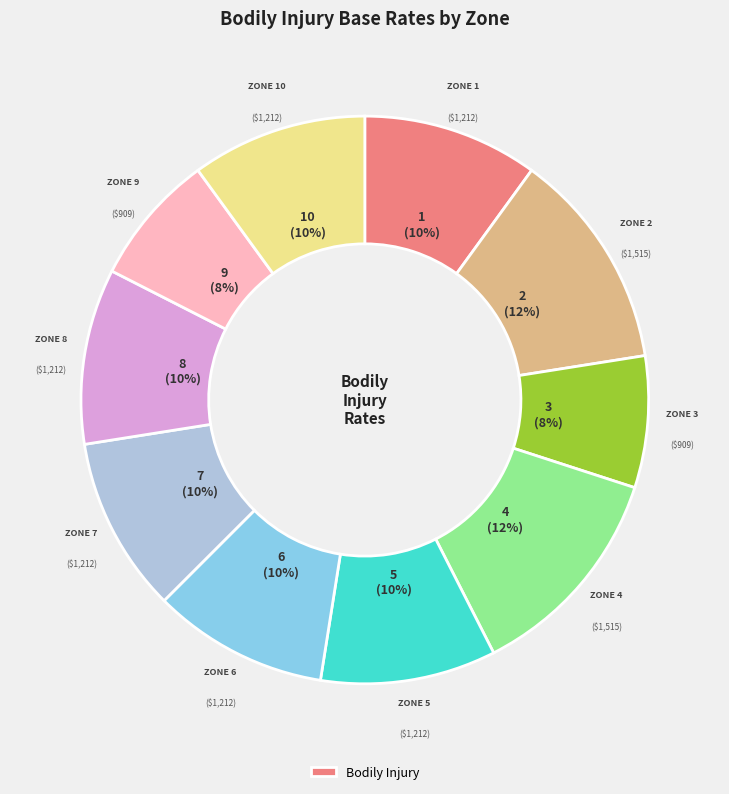

Is there a majority slice in this chart?

No